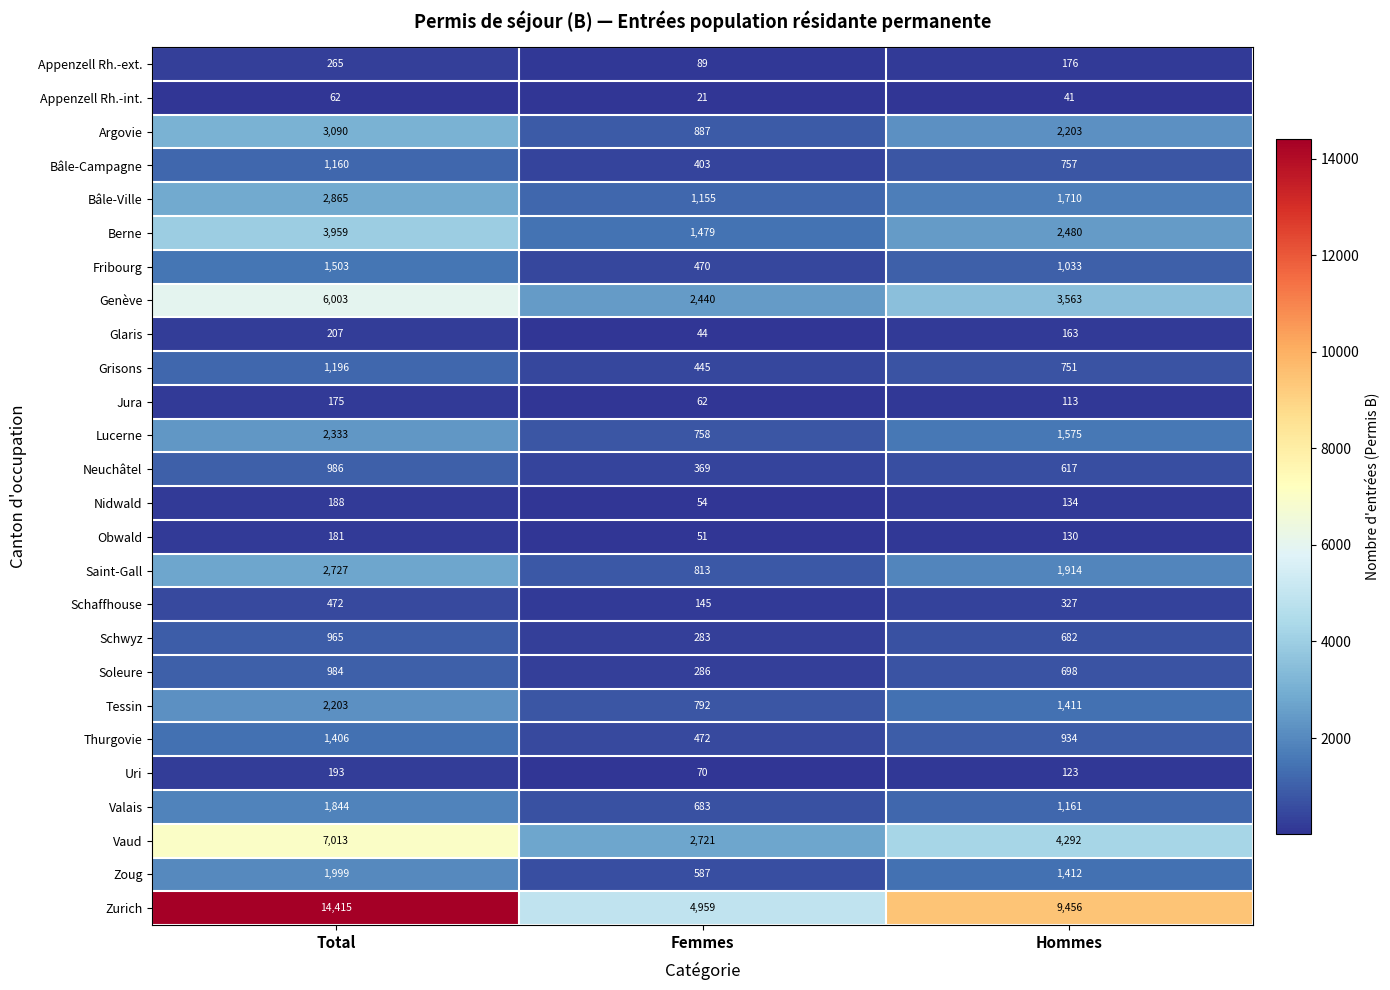

At which label does Neuchâtel reach its minimum?

Femmes